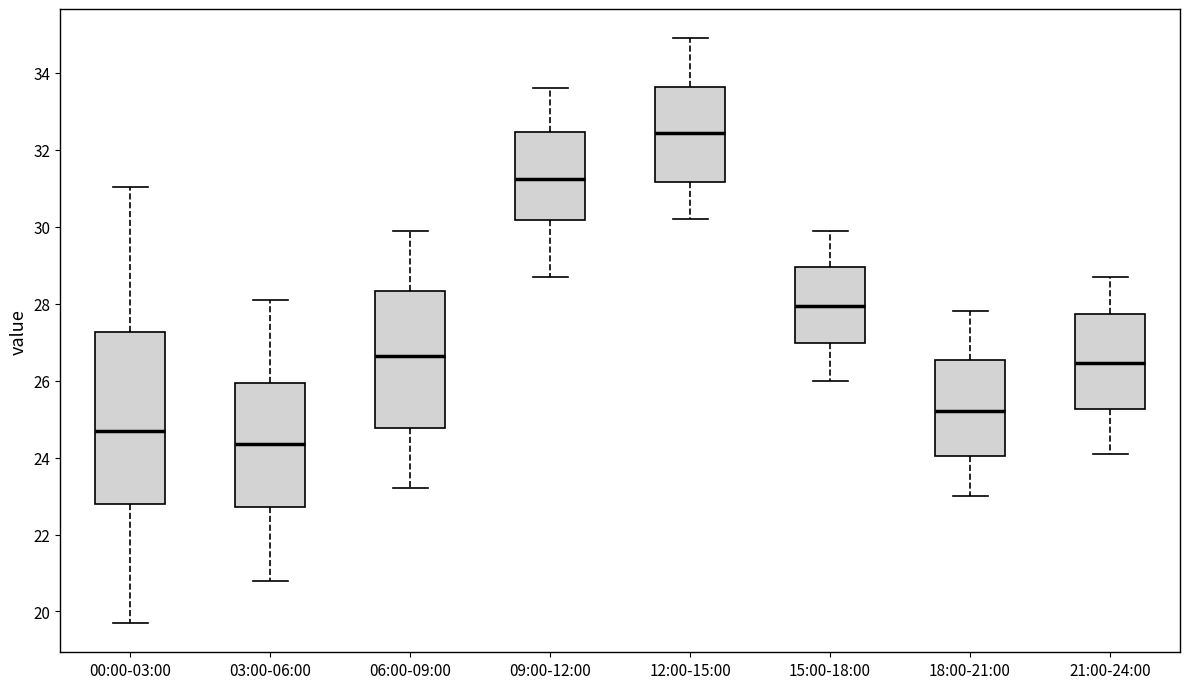

Reading left to right, transcribe this box plot: for each box, give where its median line is, the range the box spans, and where its two whiskers end, as read against the y-axis. The values are not printed on the chart, so give them approximately, as read against the axis.

00:00-03:00: median 24.6, box 22.8 to 27.2, whiskers 19.8 to 31.0
03:00-06:00: median 24.4, box 22.8 to 26.0, whiskers 20.8 to 28.2
06:00-09:00: median 26.6, box 24.8 to 28.4, whiskers 23.2 to 30.0
09:00-12:00: median 31.2, box 30.2 to 32.4, whiskers 28.8 to 33.6
12:00-15:00: median 32.4, box 31.2 to 33.6, whiskers 30.2 to 35.0
15:00-18:00: median 28.0, box 27.0 to 29.0, whiskers 26.0 to 30.0
18:00-21:00: median 25.2, box 24.0 to 26.6, whiskers 23.0 to 27.8
21:00-24:00: median 26.4, box 25.2 to 27.8, whiskers 24.2 to 28.8